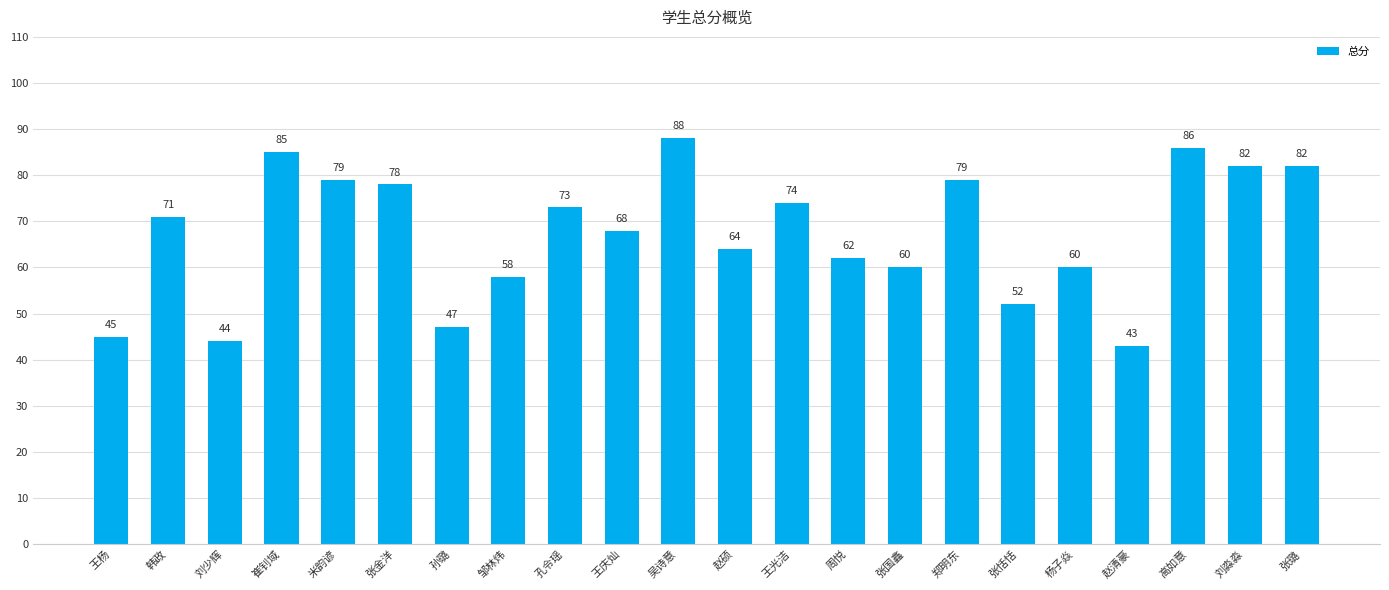

What is the label of the 1st bar from the left?

王杨